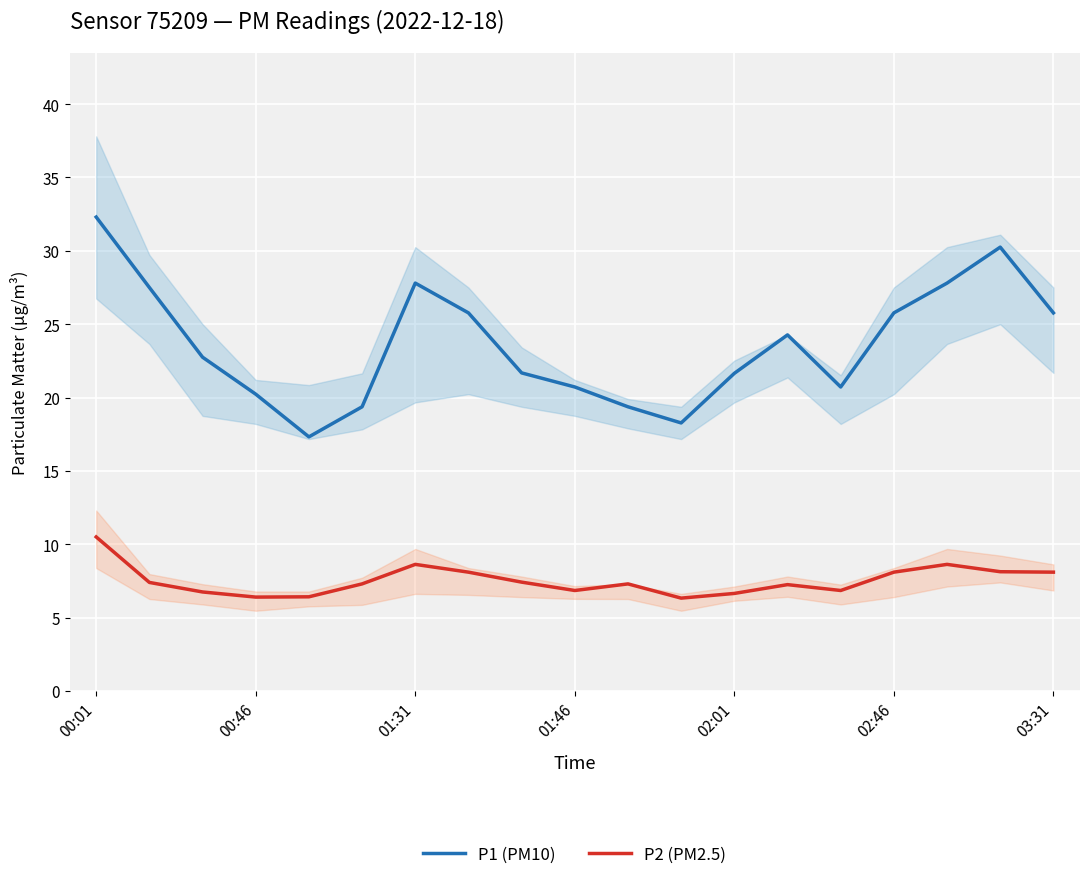

What is the maximum value shown in the chart?

32.3